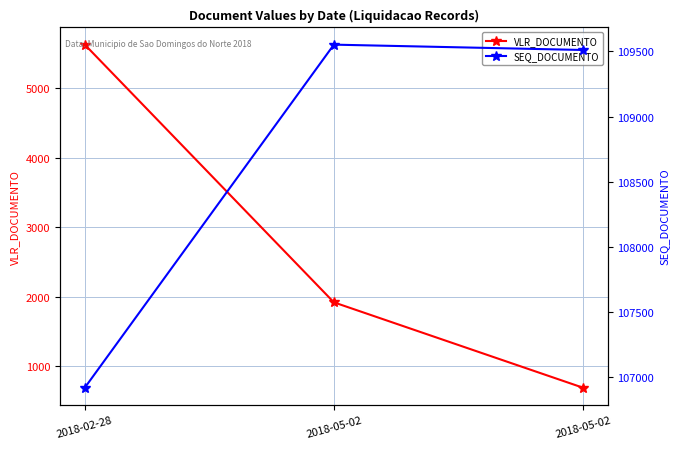

Rank the series at 2018-05-02 from lowest to highest value.

VLR_DOCUMENTO, SEQ_DOCUMENTO